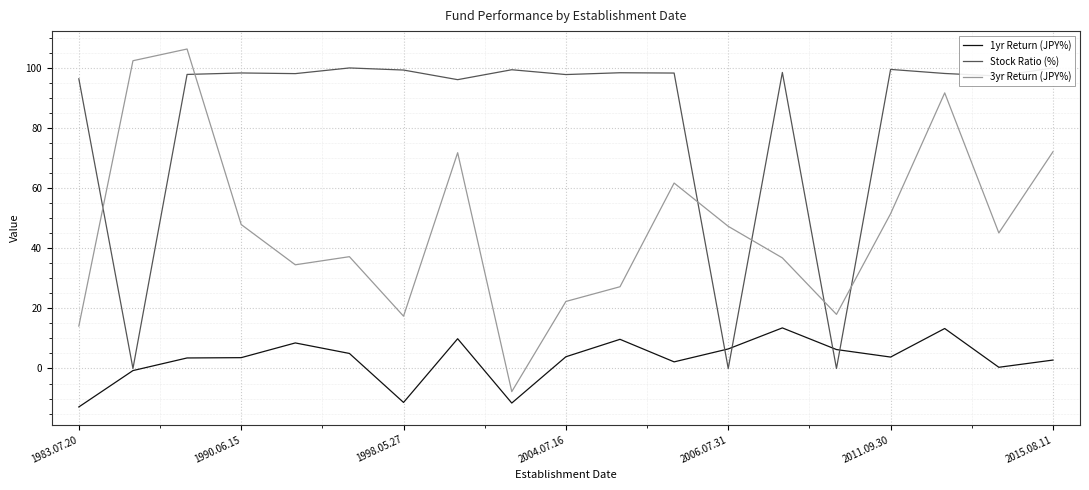

The value of 3yr Return (JPY%) at 14 is 24.4. True or false?

False